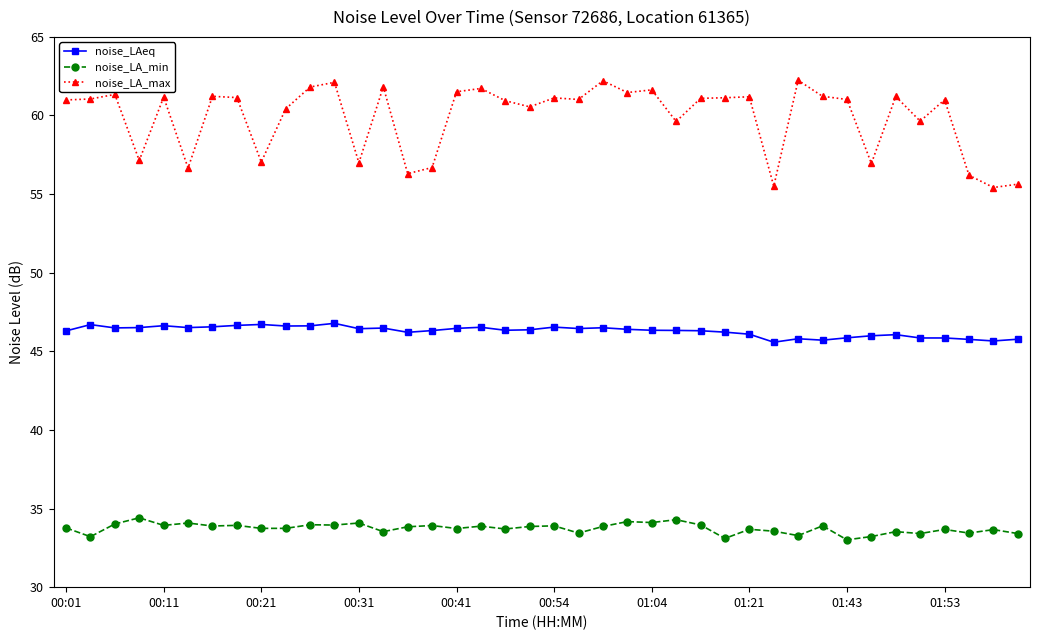

What is the value of the noise_LA_max point at the 8th from the left?

61.1